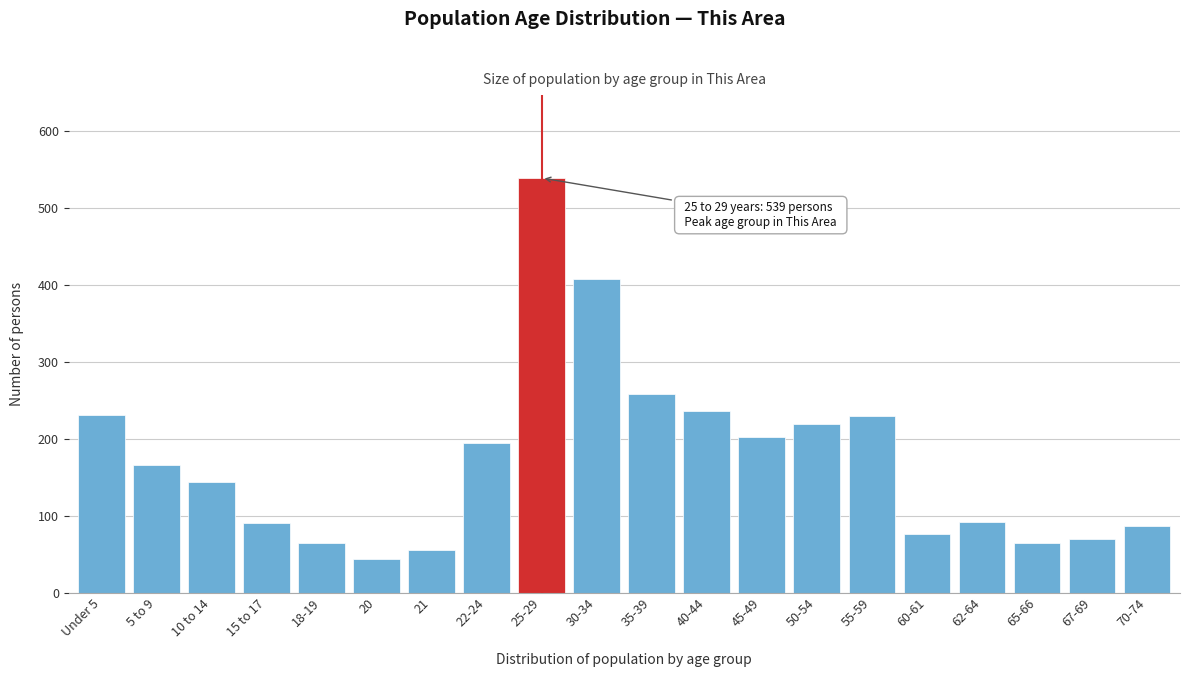

What is the label of the 1st bar from the right?

70-74